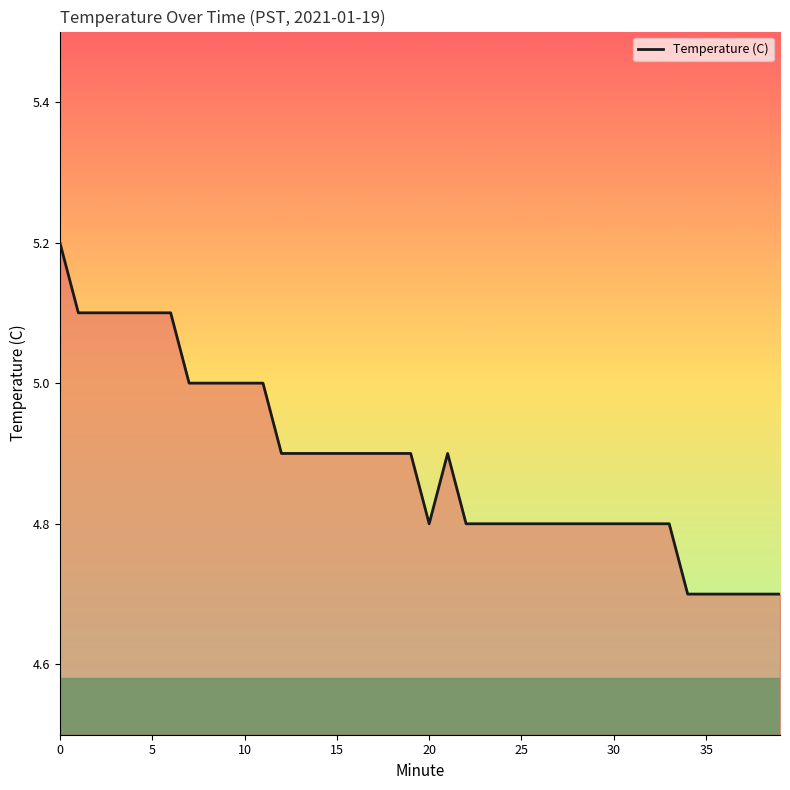

Count the number of categories in the chart.

40